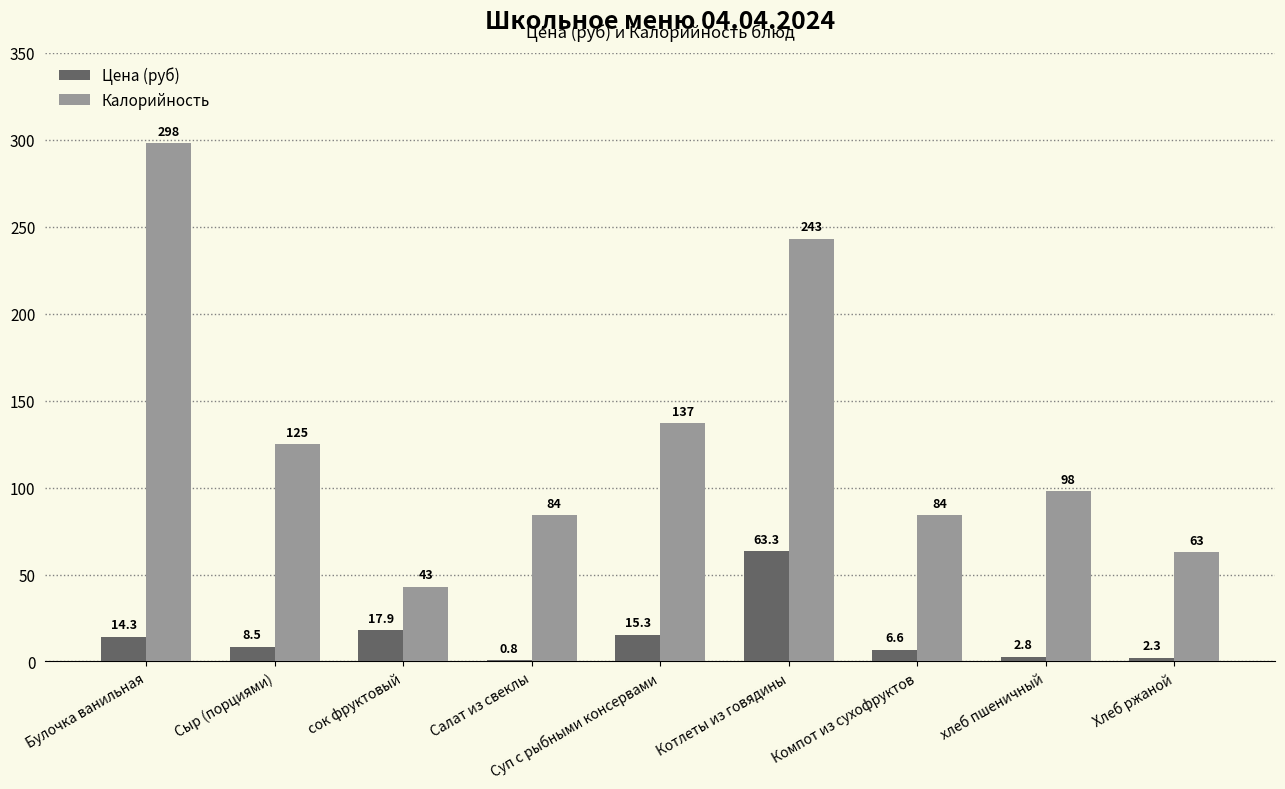

What is the highest value of the Цена (руб) series?

63.3